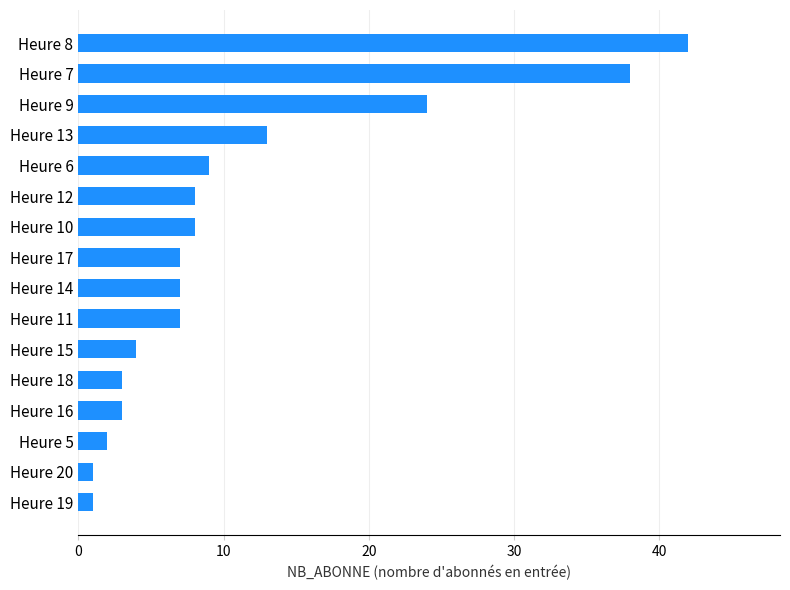

The value at Heure 8 is 42. True or false?

True